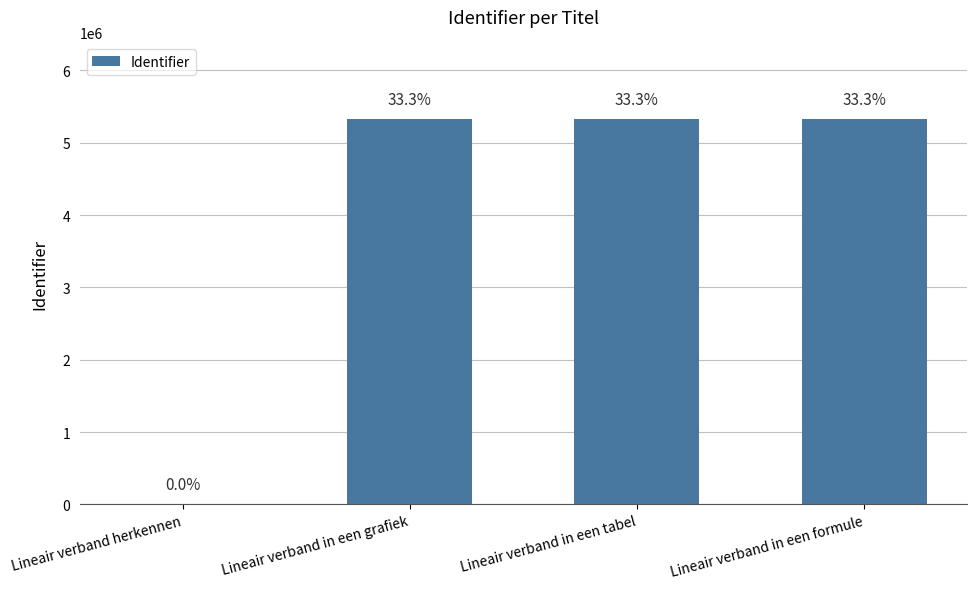

Is it true that the value at Lineair verband herkennen is 0?

True